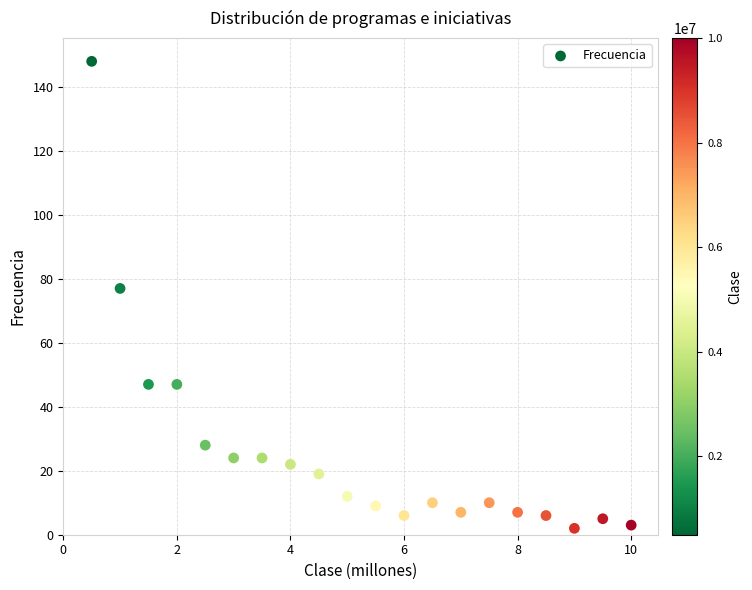

What is the range of Y values (max minus min)?

146